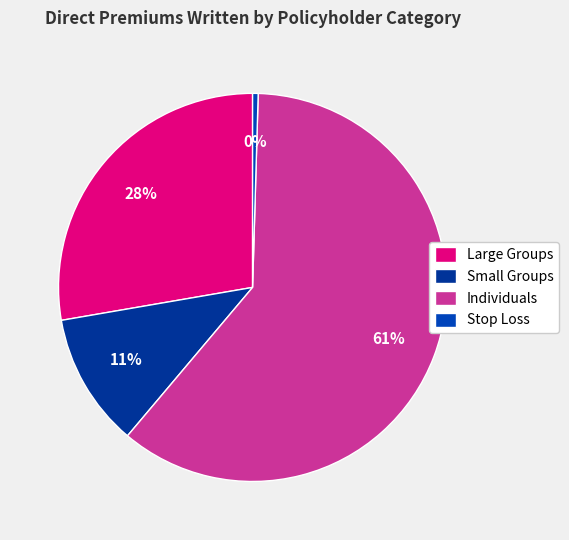

Does any single category account for the majority?

Yes